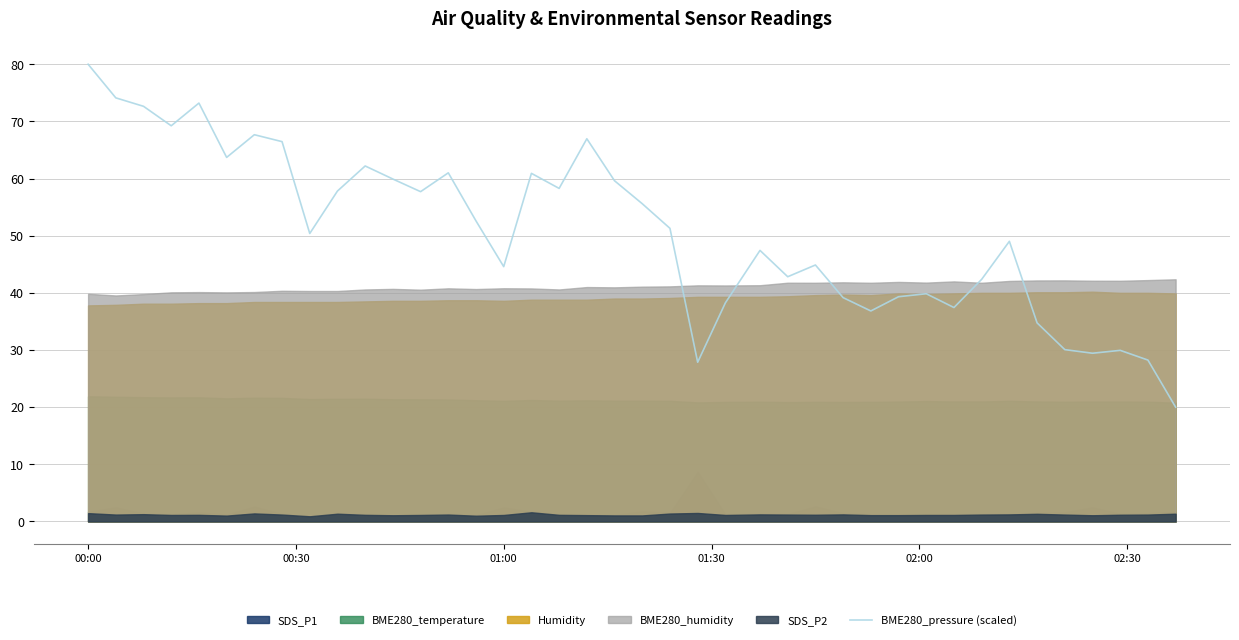

What is the value of the 4th point from the left?

69.2